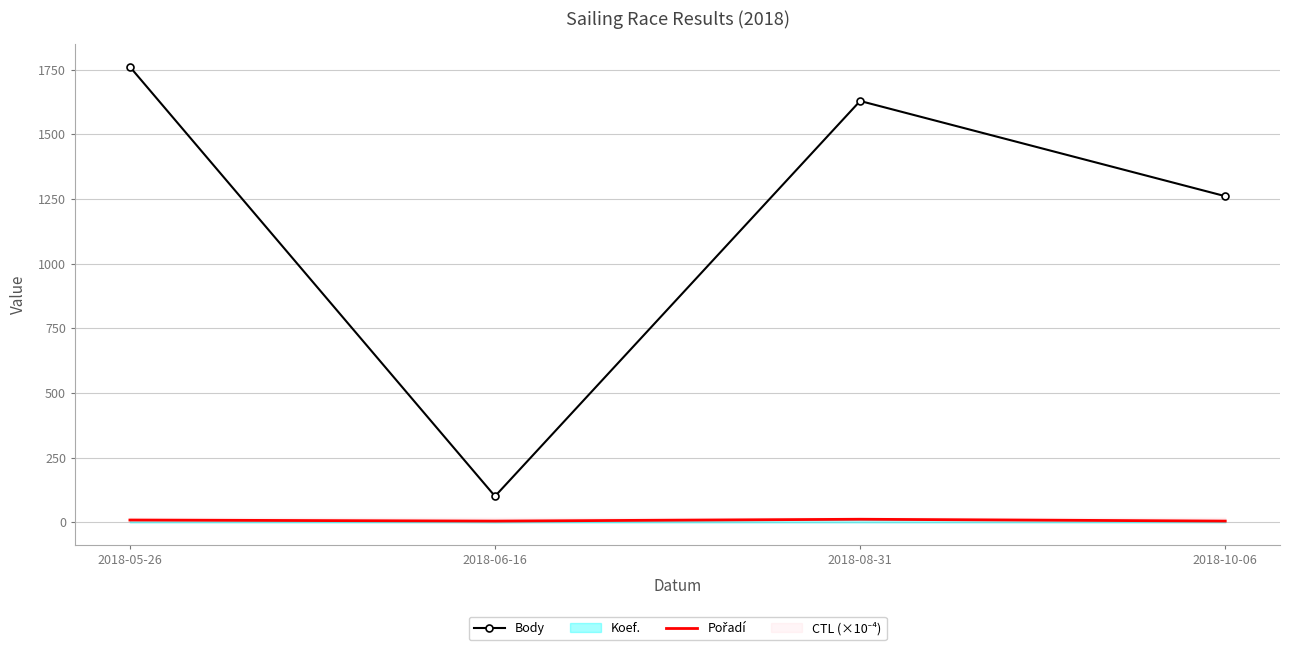

At how many categories does at least one series exceed 1165?

3